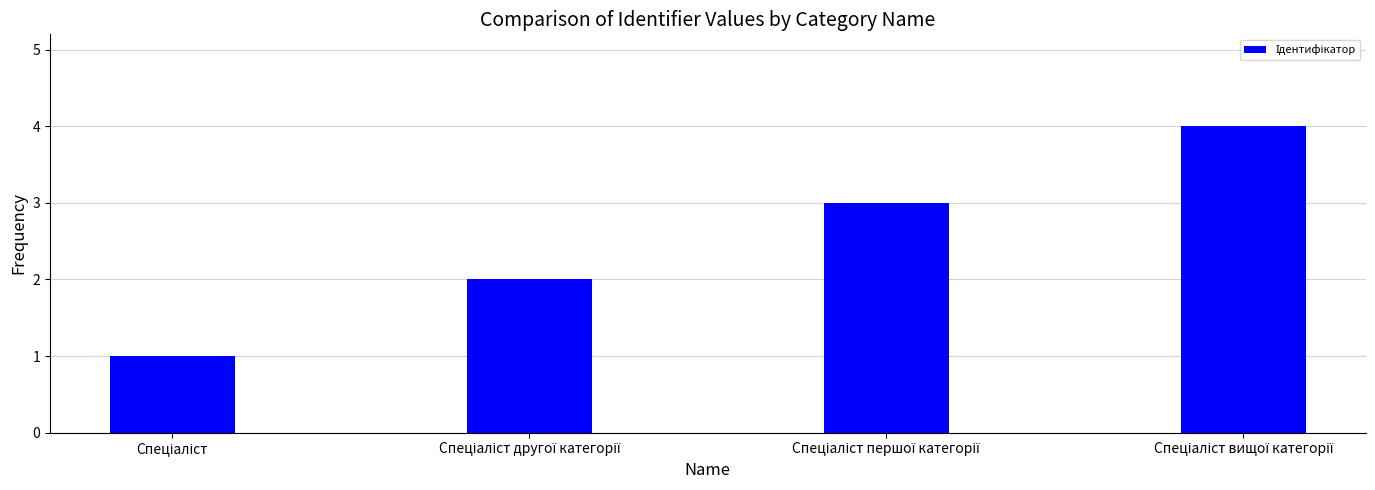

What is the difference between the maximum and minimum values?

3